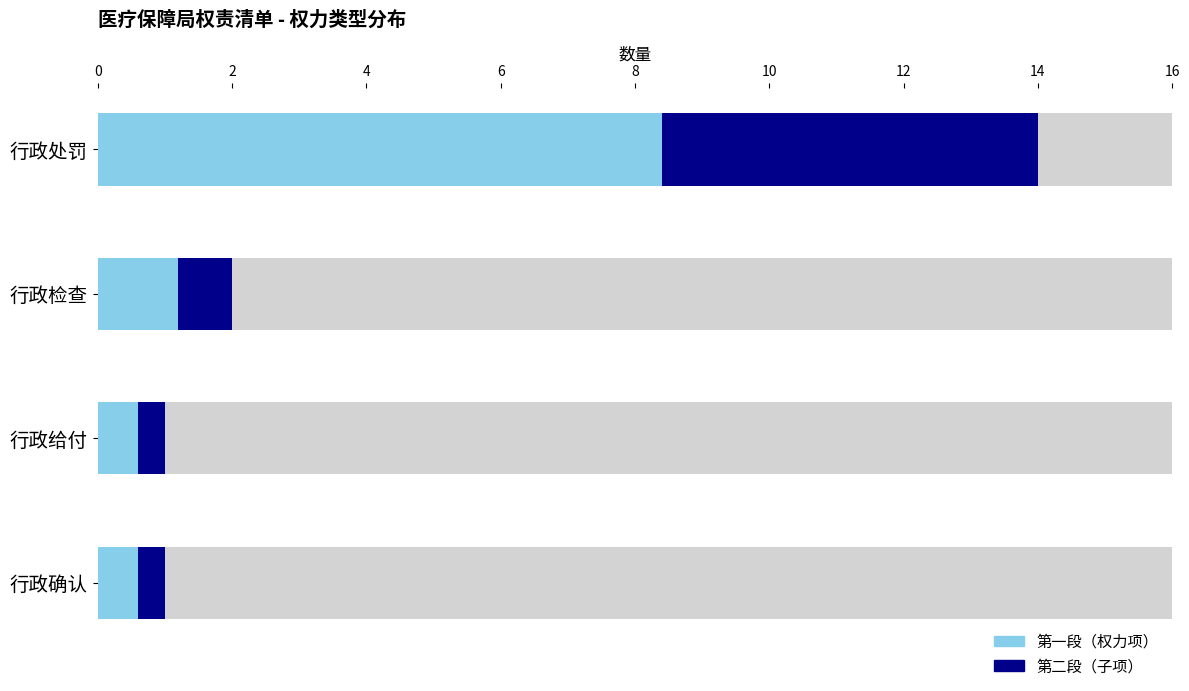

At which label does the data first exceed 2?

行政处罚